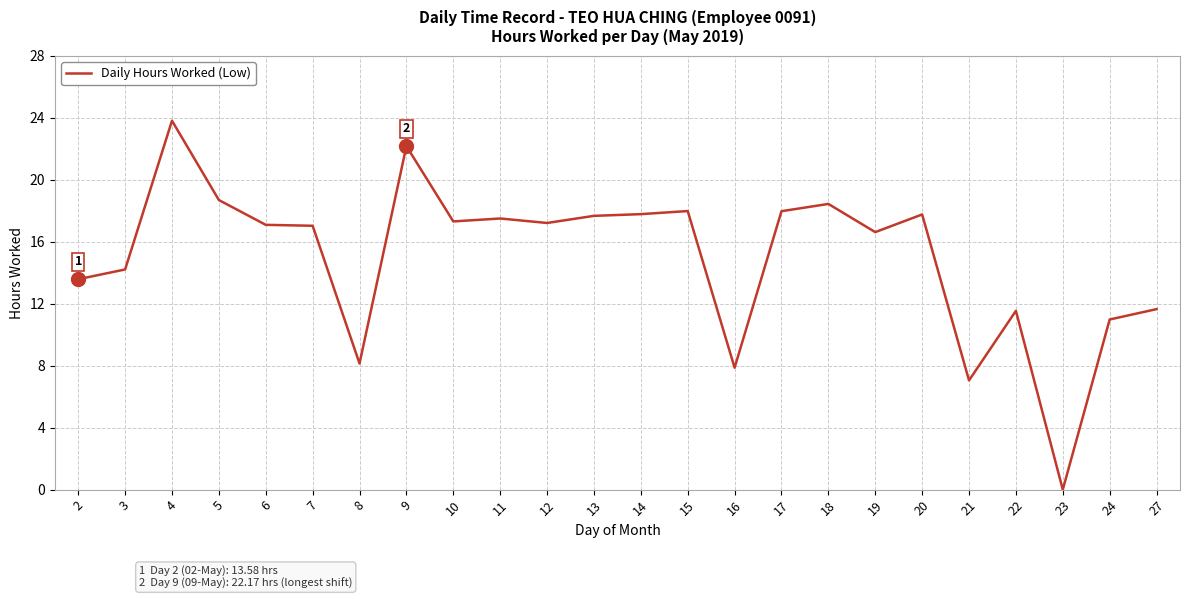

What is the sum of the values at 17 and 22?

29.5